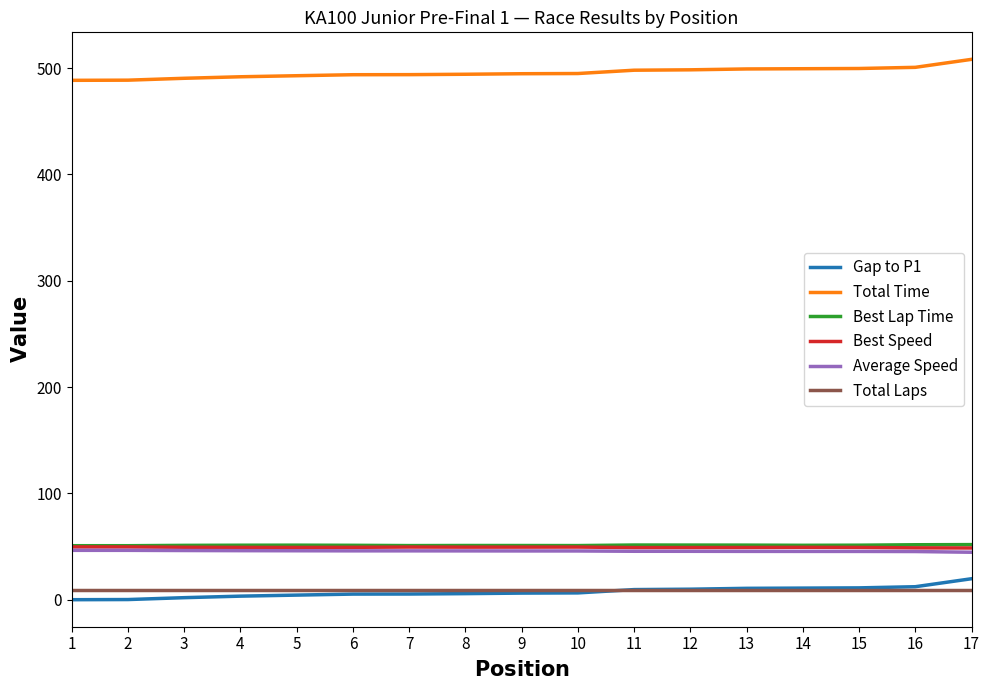

Is the value of Best Speed at 7 greater than the value of Total Laps at 1?

Yes